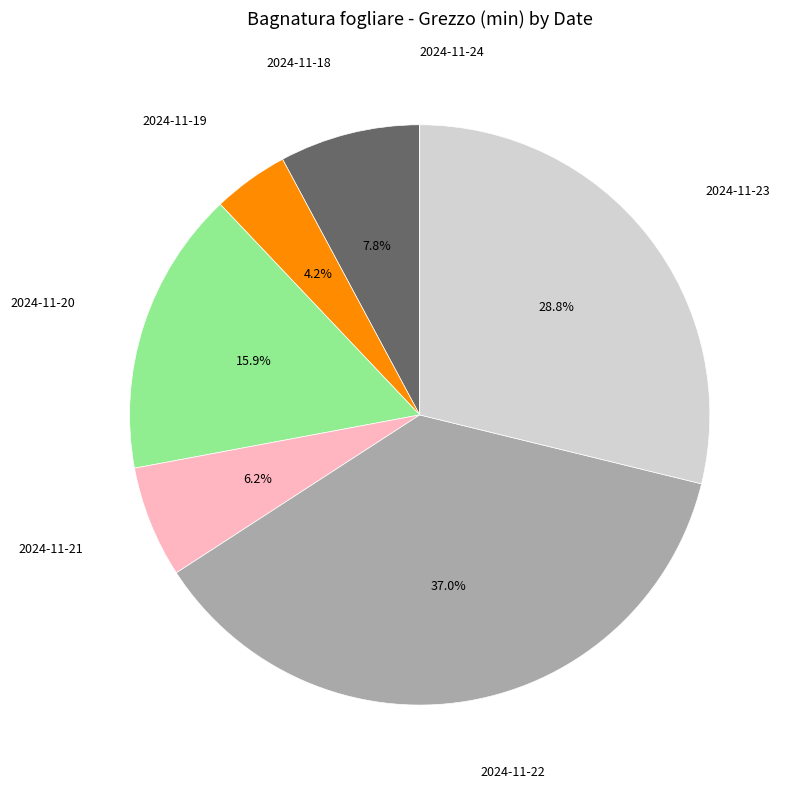

True or false: 2024-11-18 accounts for 8% of the total.

True